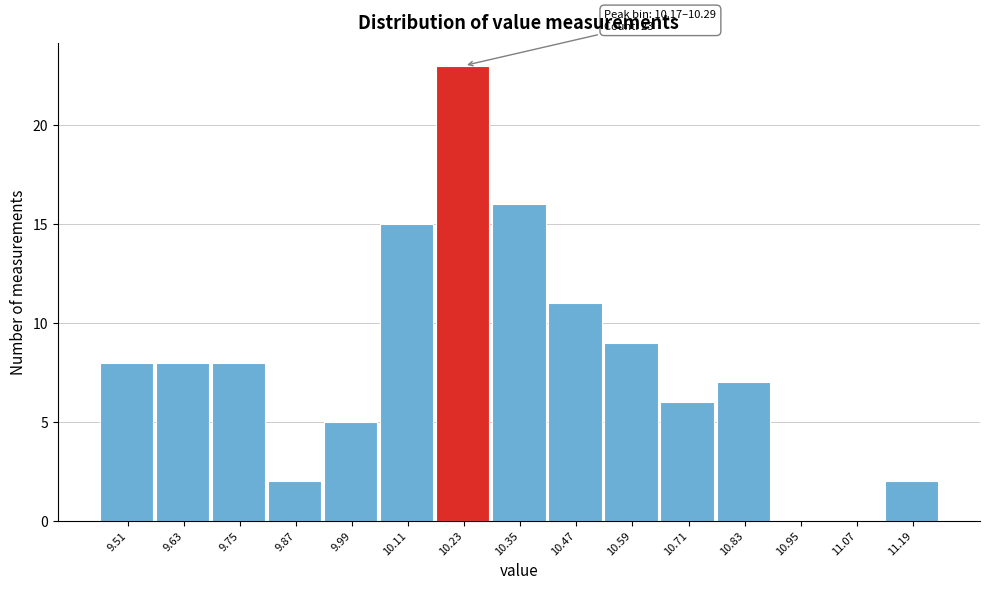

Which range on the x-axis has the tallest bar?

10.17 to 10.29